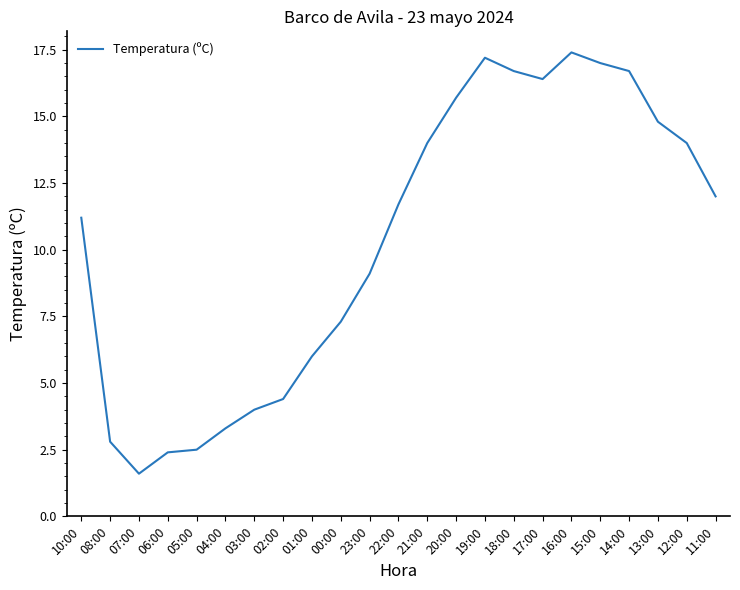

Where does the data first go above 11?

10:00